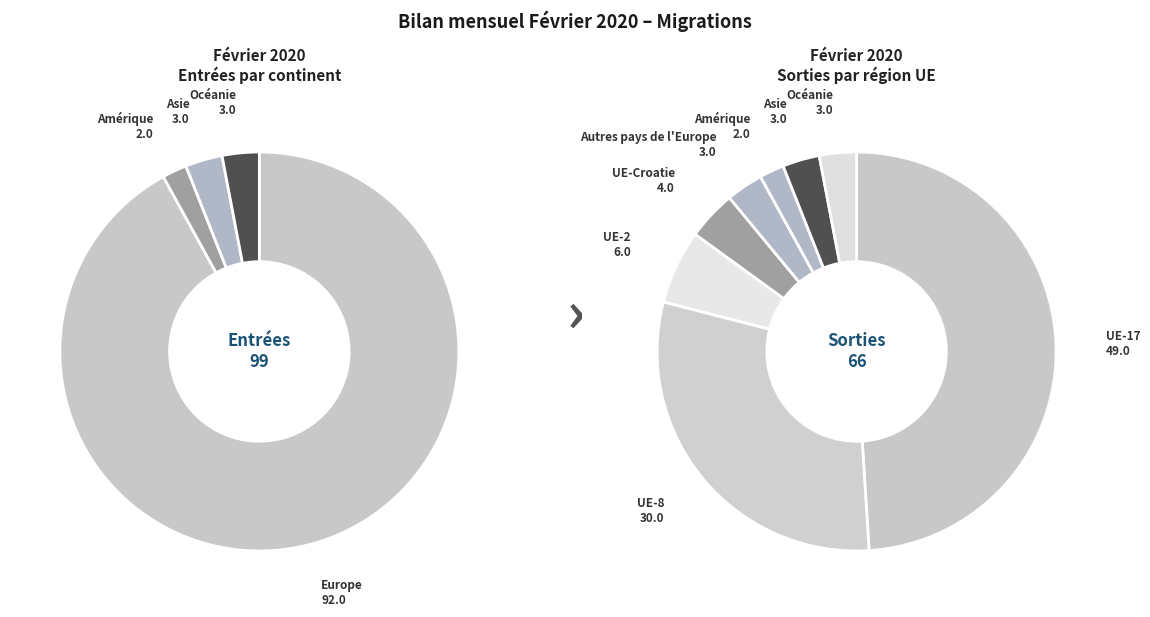

Does Asie represent more than half of the total?

No